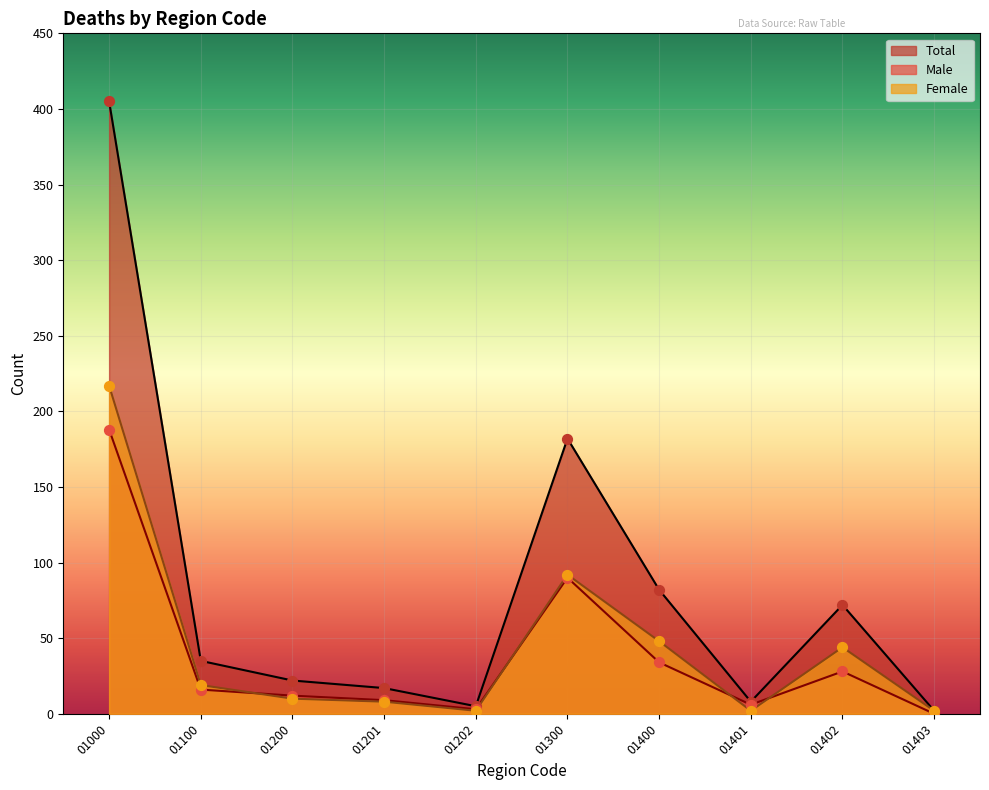

Which series contains the lowest Y value?

Male